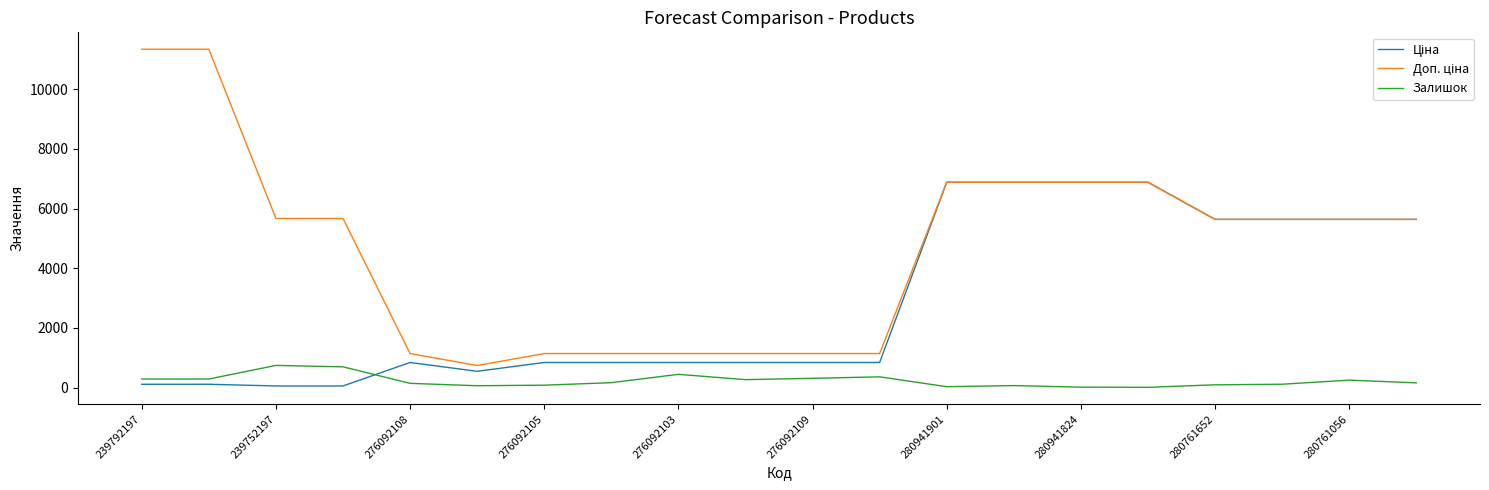

What is the maximum value for Залишок?

745.0